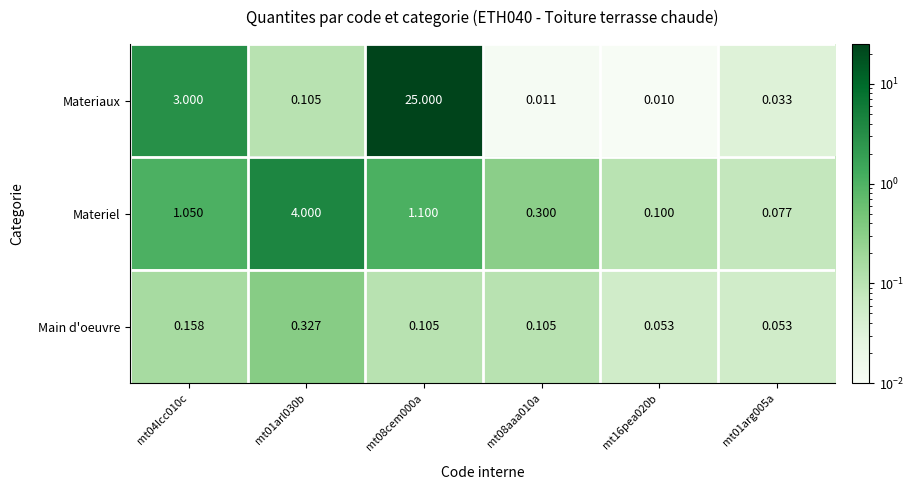

Which series has the widest spread of values?

Materiaux